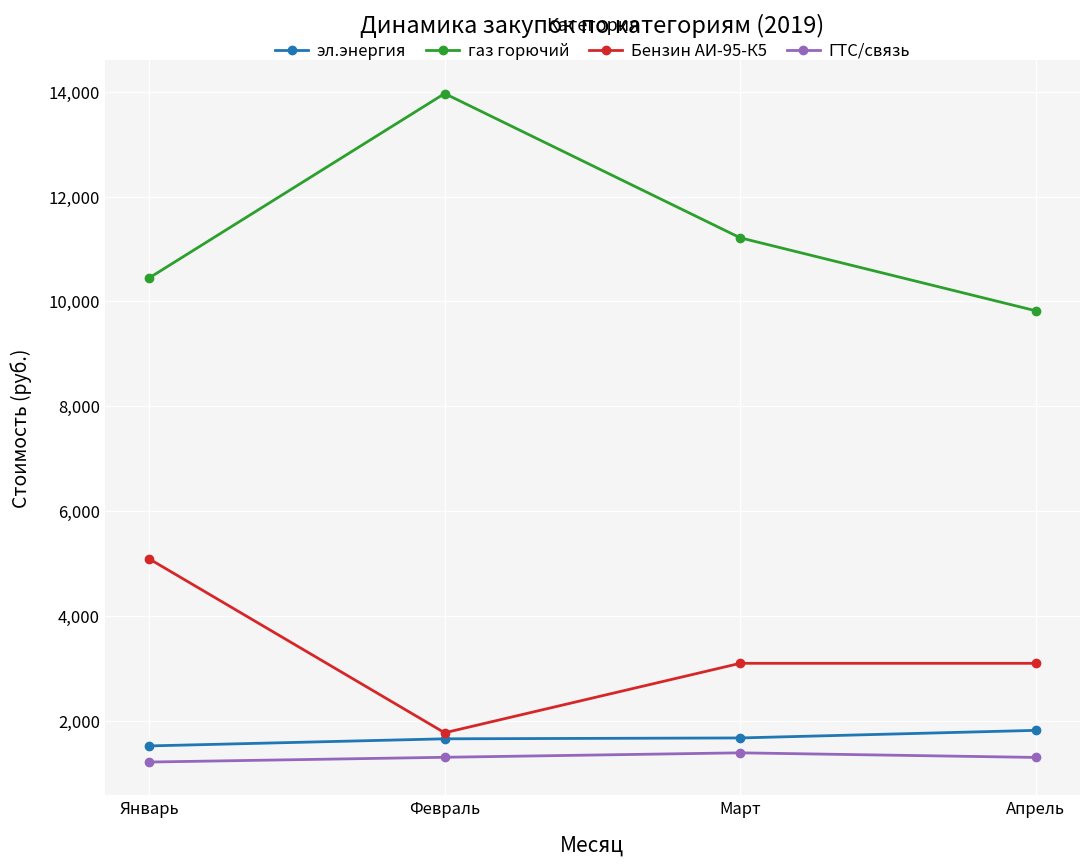

At which label does Бензин АИ-95-К5 reach its minimum?

Февраль